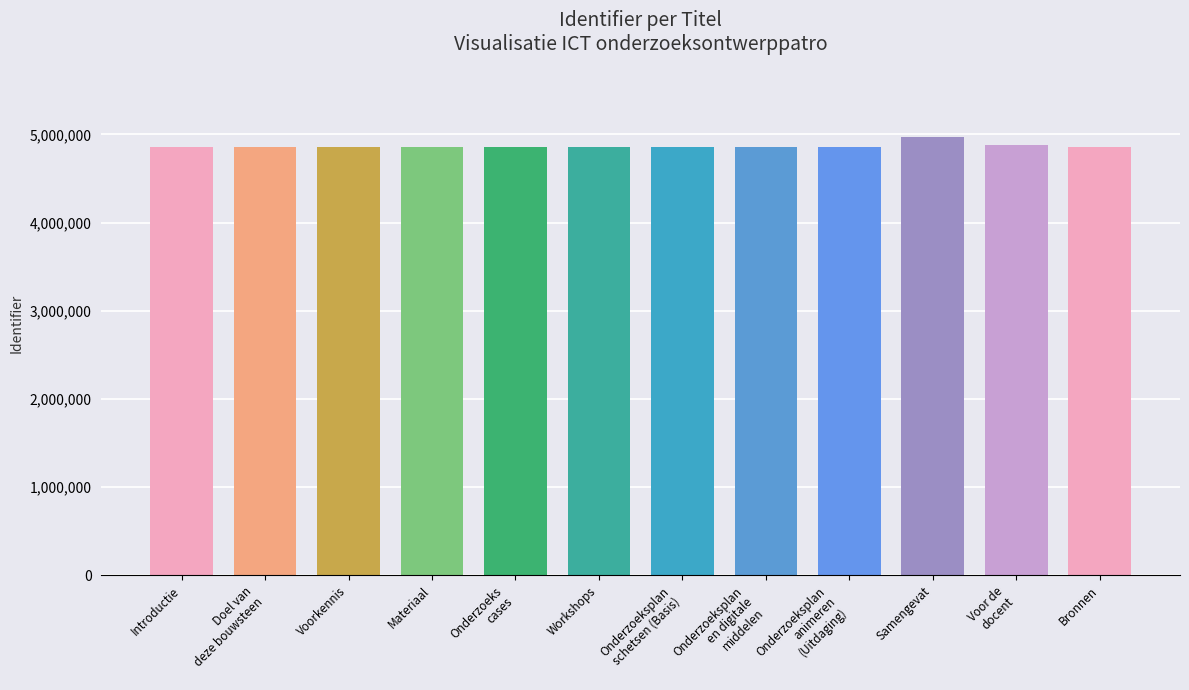

What is the maximum value shown in the chart?

4972820